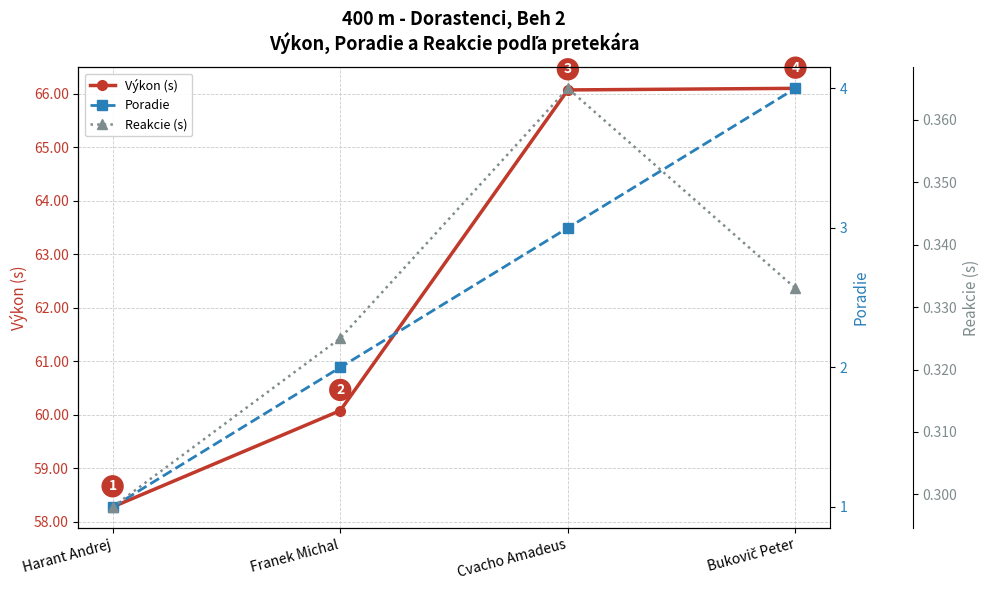

Reading left to right, transcribe all the data shown in this chart.

Výkon (s): 58.3	60.1	66.1	66.1
Poradie: 1.0	2.0	3.0	4.0
Reakcie (s): 0.3	0.3	0.4	0.3